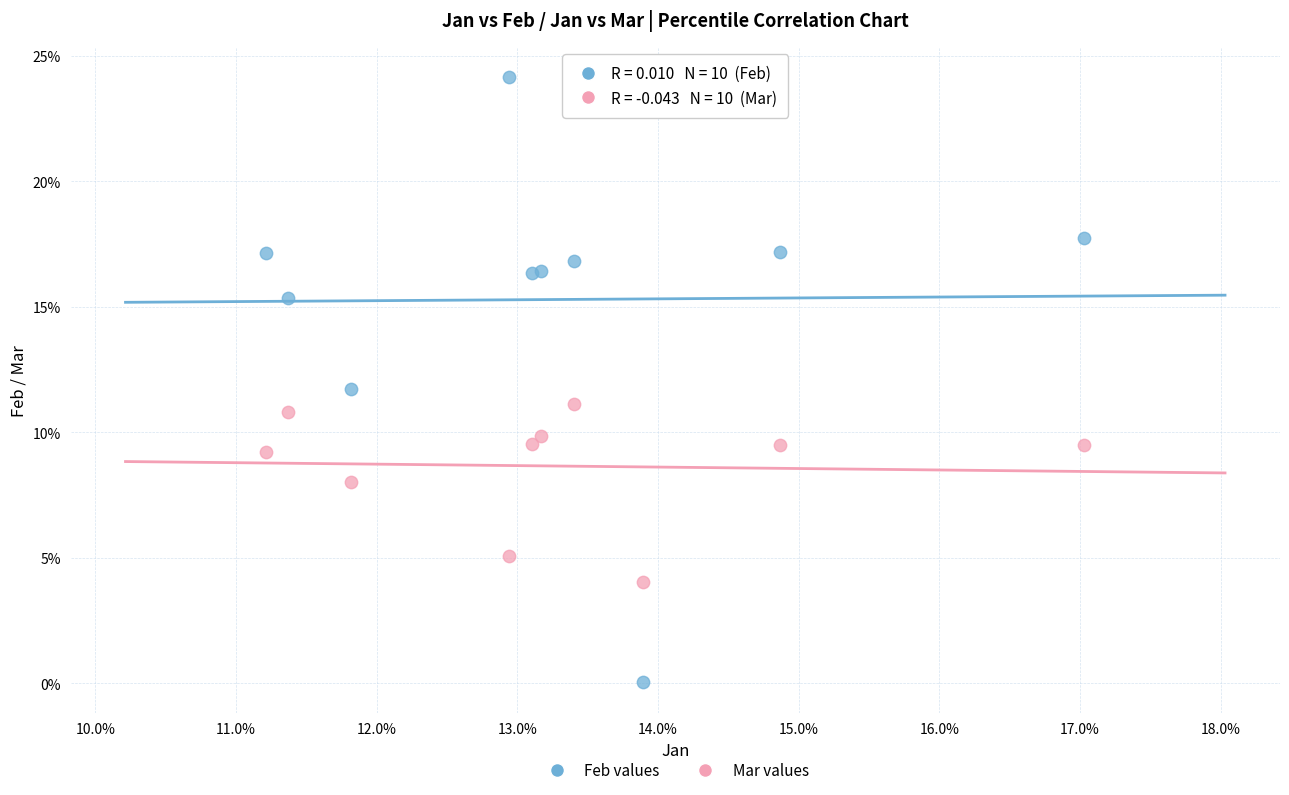

Which series reaches the maximum Y coordinate?

Feb values